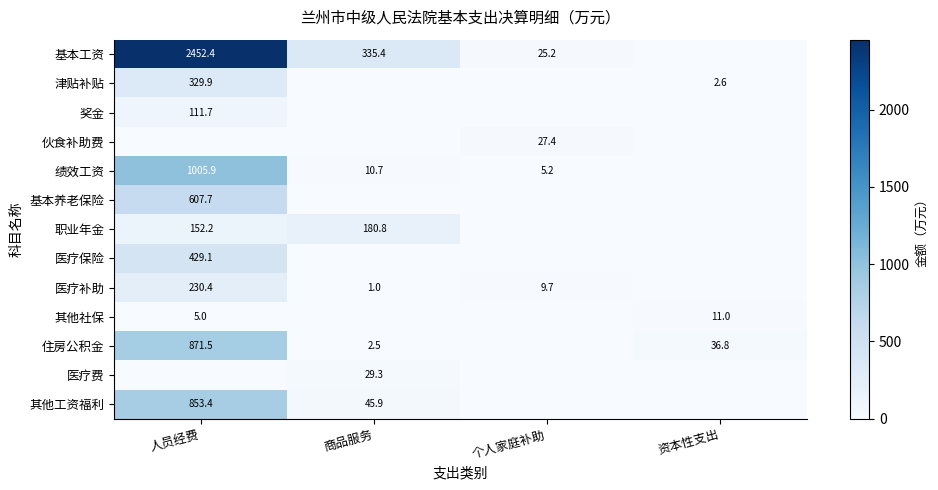

What is the difference between the 其他社保 values at 资本性支出 and 人员经费?

6.0